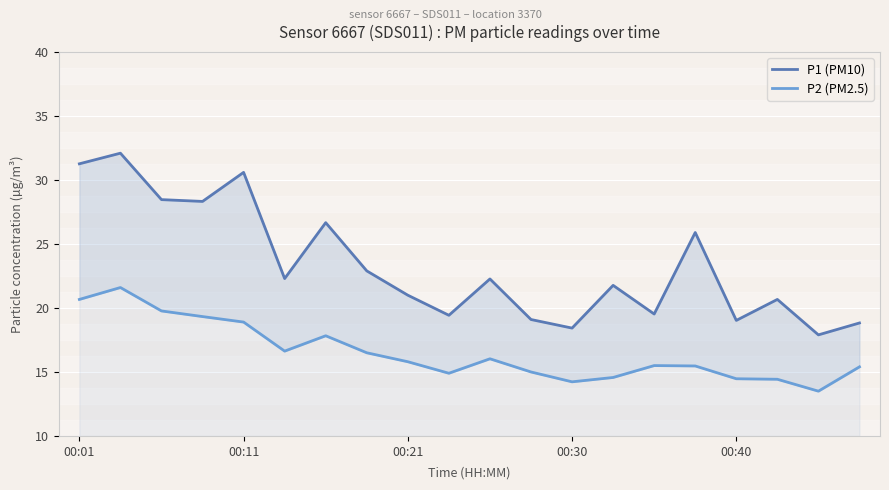

True or false: P2 (PM2.5) and P1 (PM10) intersect in this chart.

False